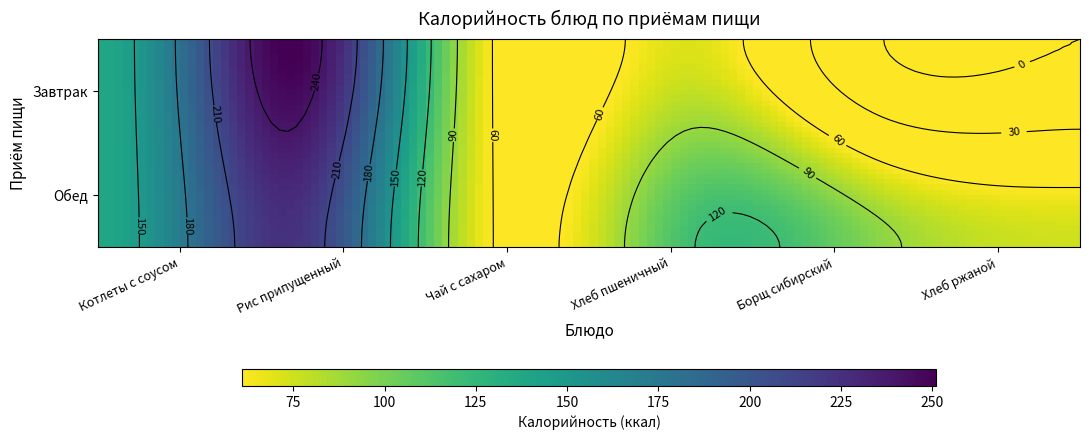

At which label is Завтрак closest to 125?

Котлеты с соусом